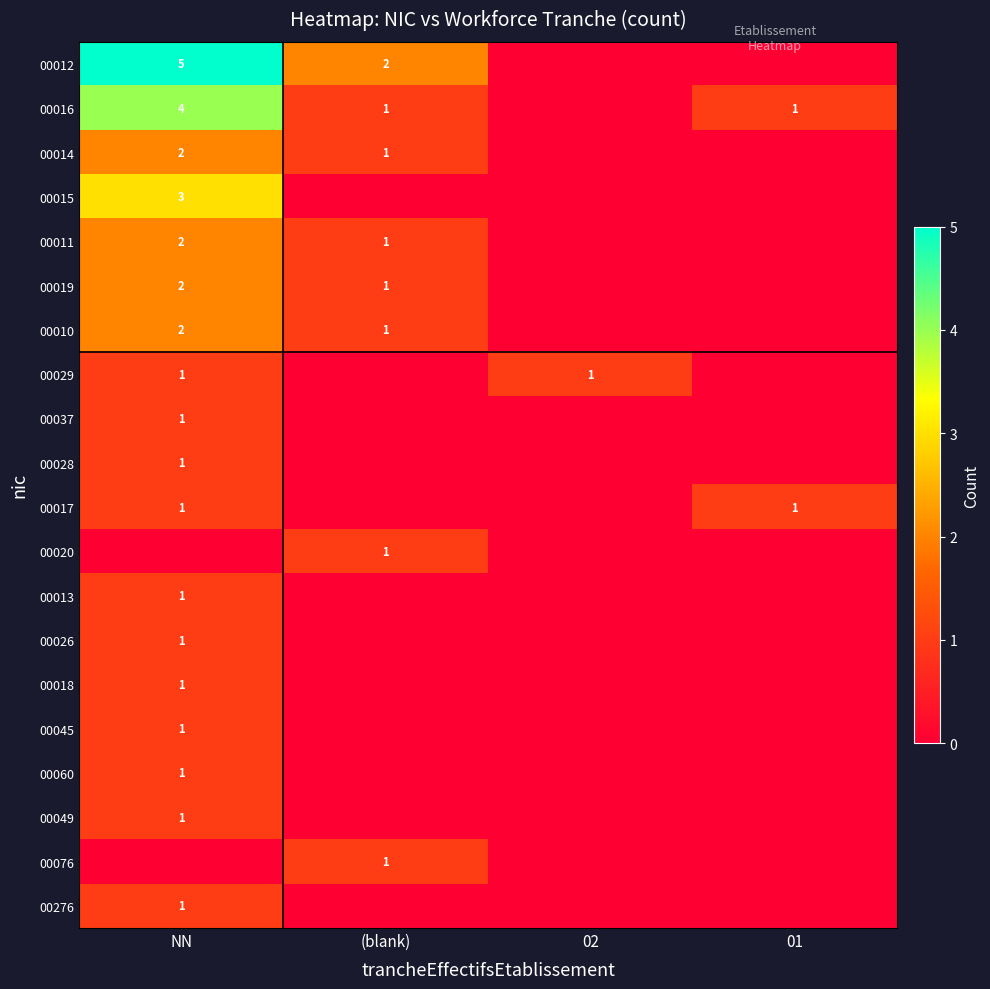

Is it true that 00019 equals 1 at (blank)?

True